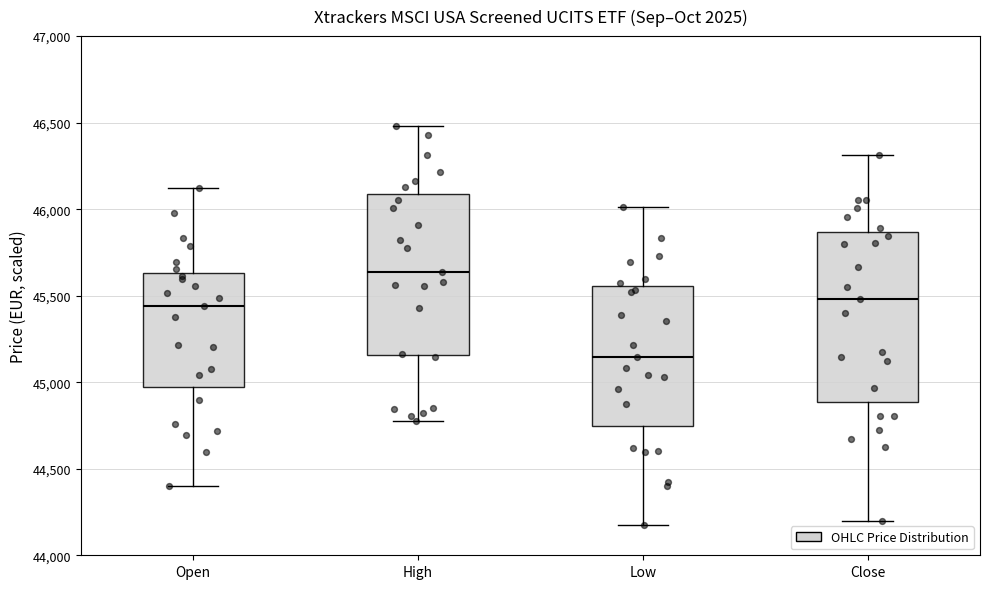

Where does the lower whisker of the box for Open end on the y-axis? The values are not printed on the chart, so give them approximately, as read against the axis.

44400